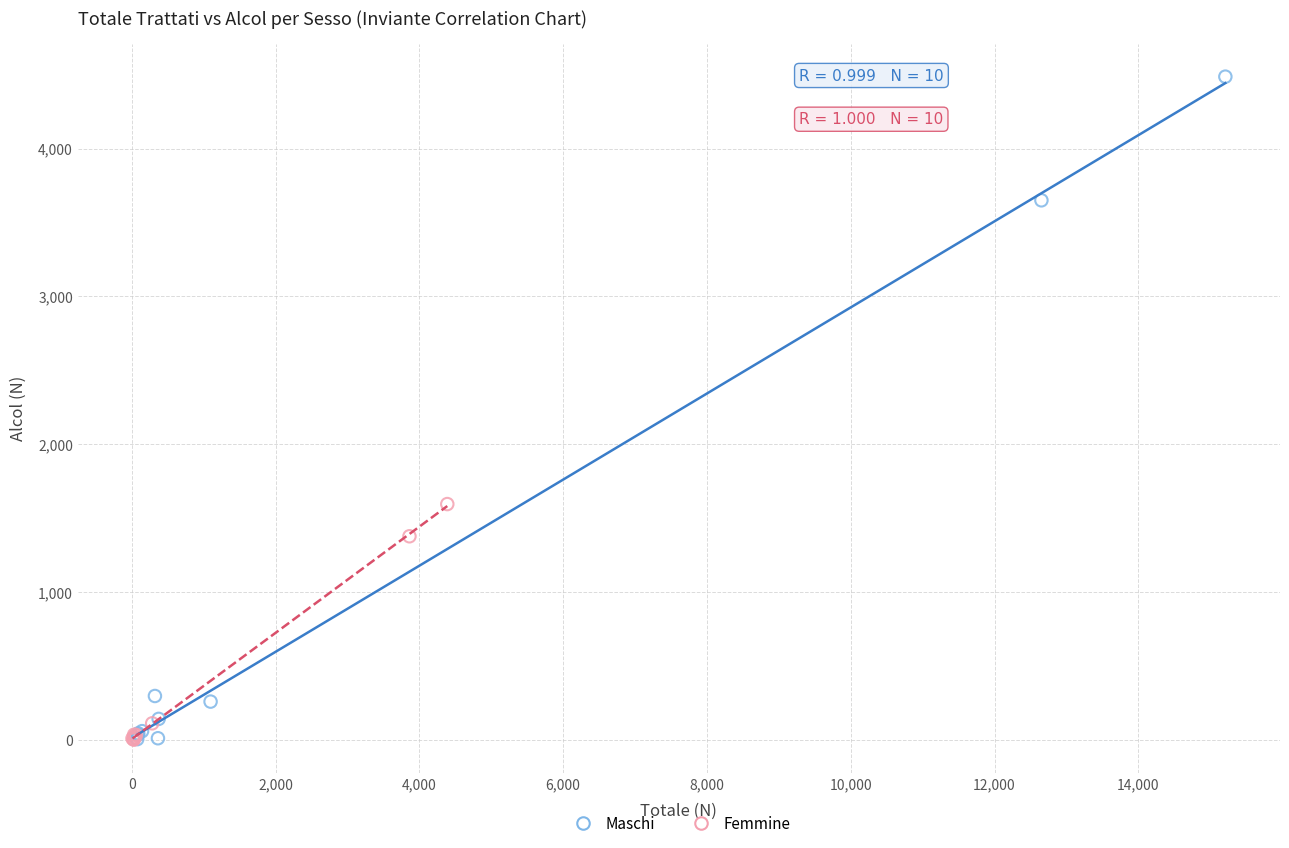

What are all the series names shown in the legend?

Maschi, Femmine